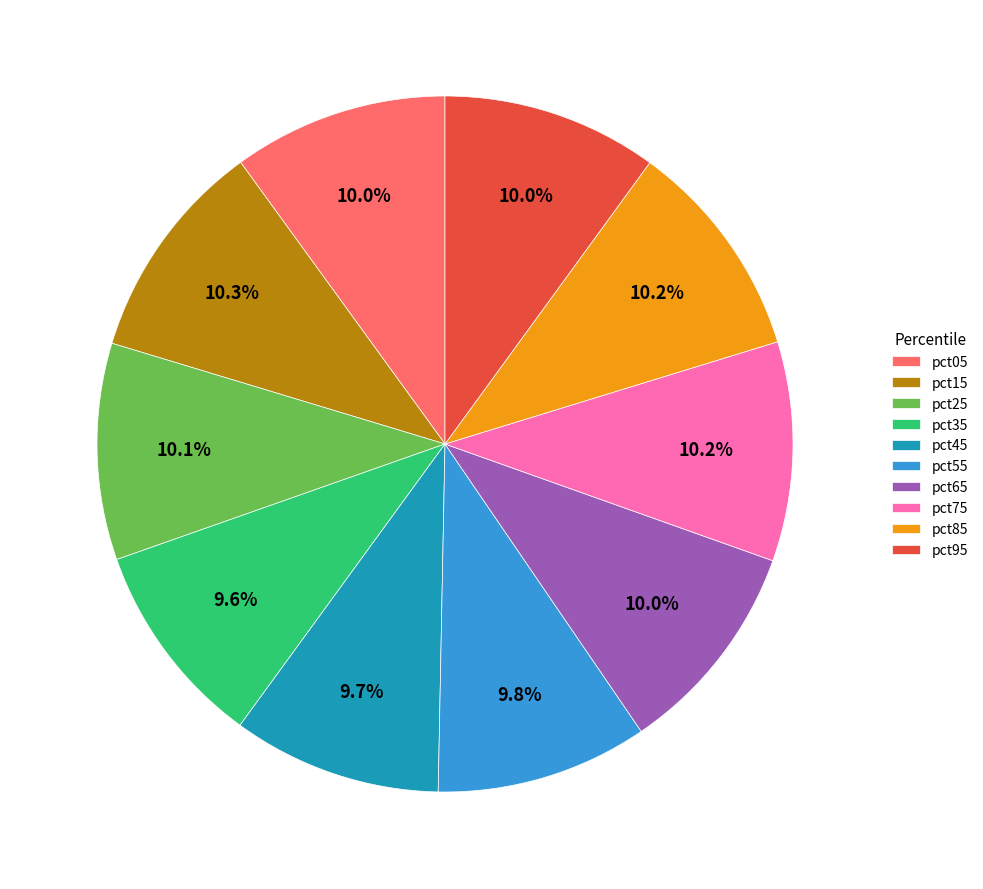

To the nearest percent, what percentage of the pie is pct15?

10%